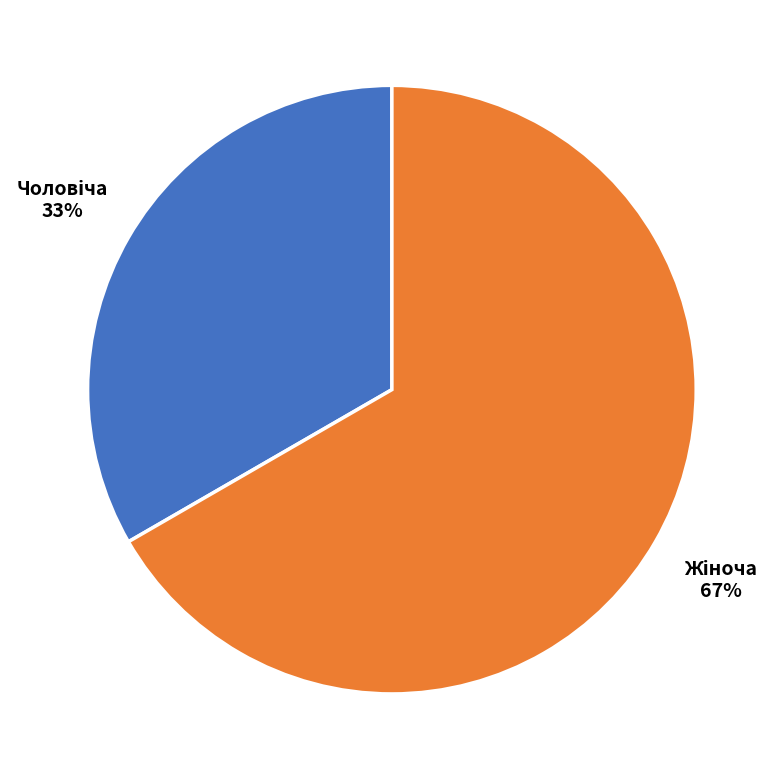

To the nearest percent, what is the average slice percentage?

50%